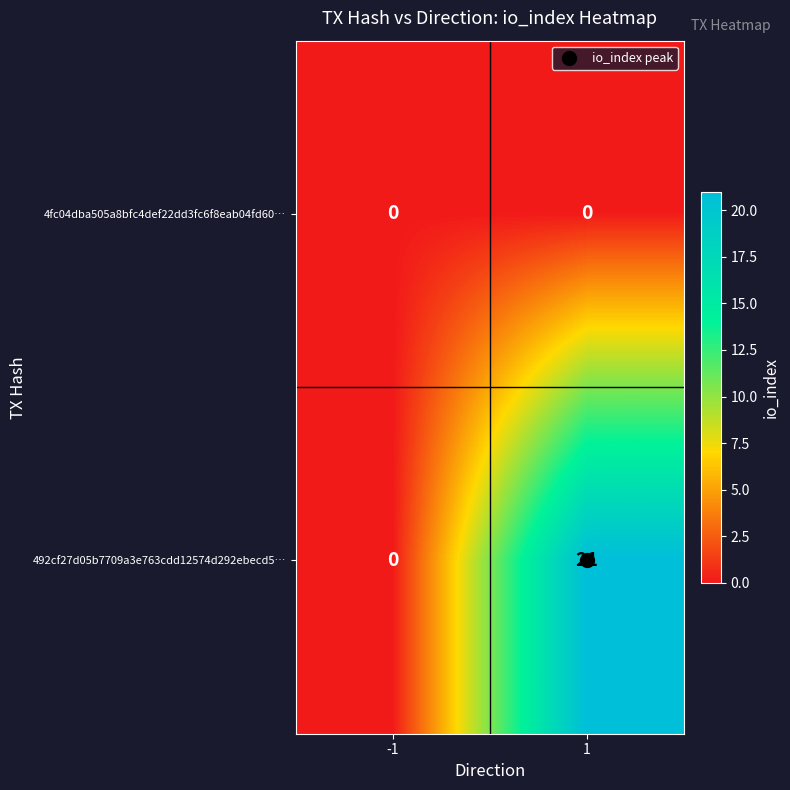

What is the maximum value shown in the chart?

21